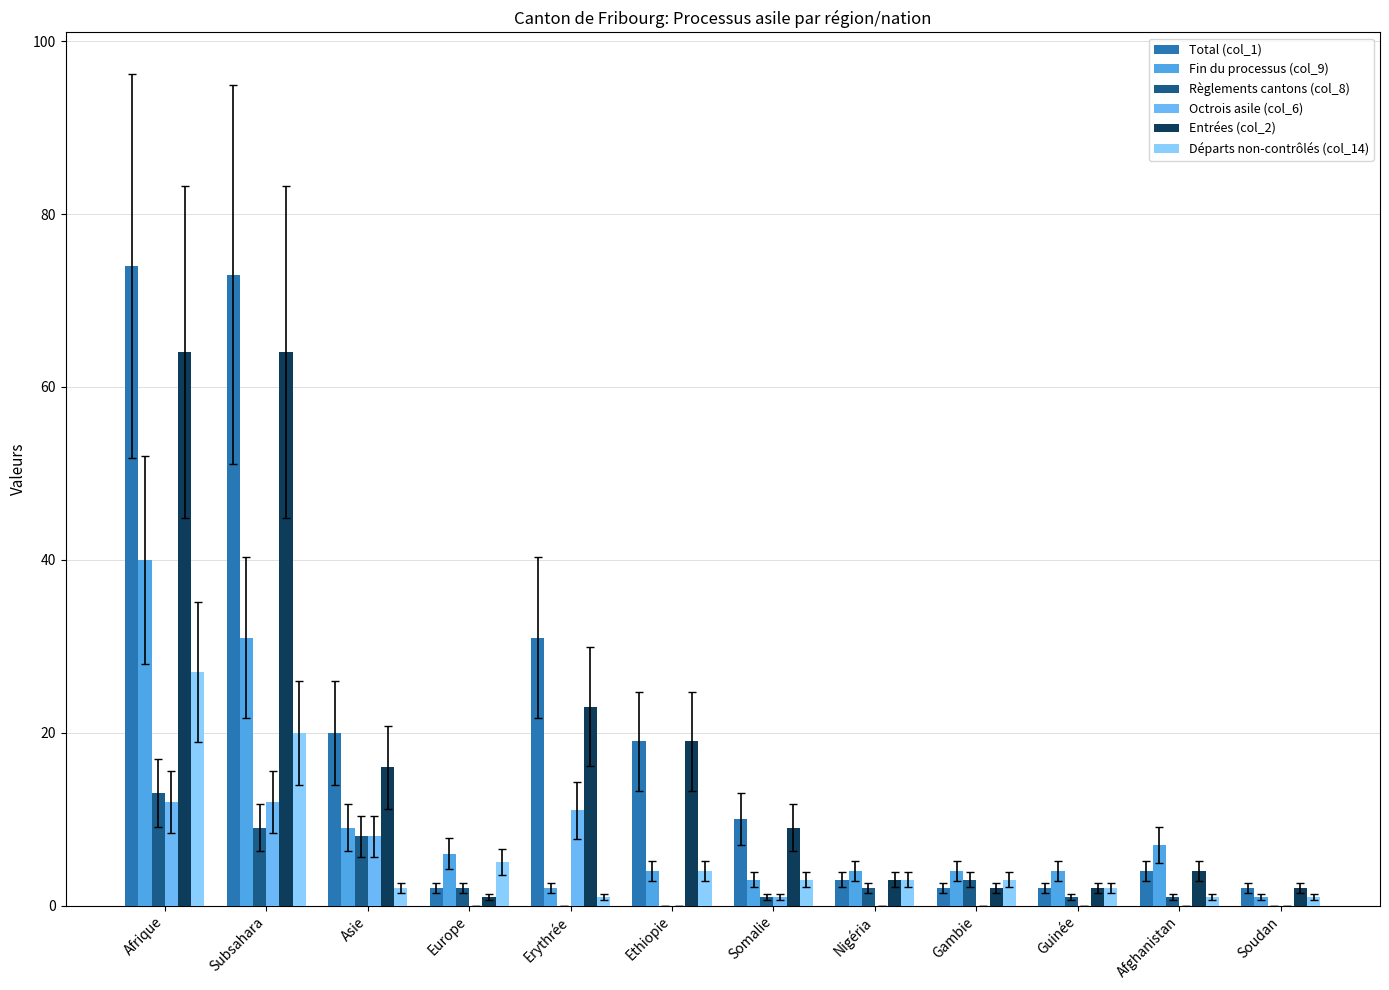

Reading left to right, extract all data points from this chart.

Total (col_1): 74	73	20	2	31	19	10	3	2	2	4	2
Fin du processus (col_9): 40	31	9	6	2	4	3	4	4	4	7	1
Règlements cantons (col_8): 13	9	8	2	0	0	1	2	3	1	1	0
Octrois asile (col_6): 12	12	8	0	11	0	1	0	0	0	0	0
Entrées (col_2): 64	64	16	1	23	19	9	3	2	2	4	2
Départs non-contrôlés (col_14): 27	20	2	5	1	4	3	3	3	2	1	1